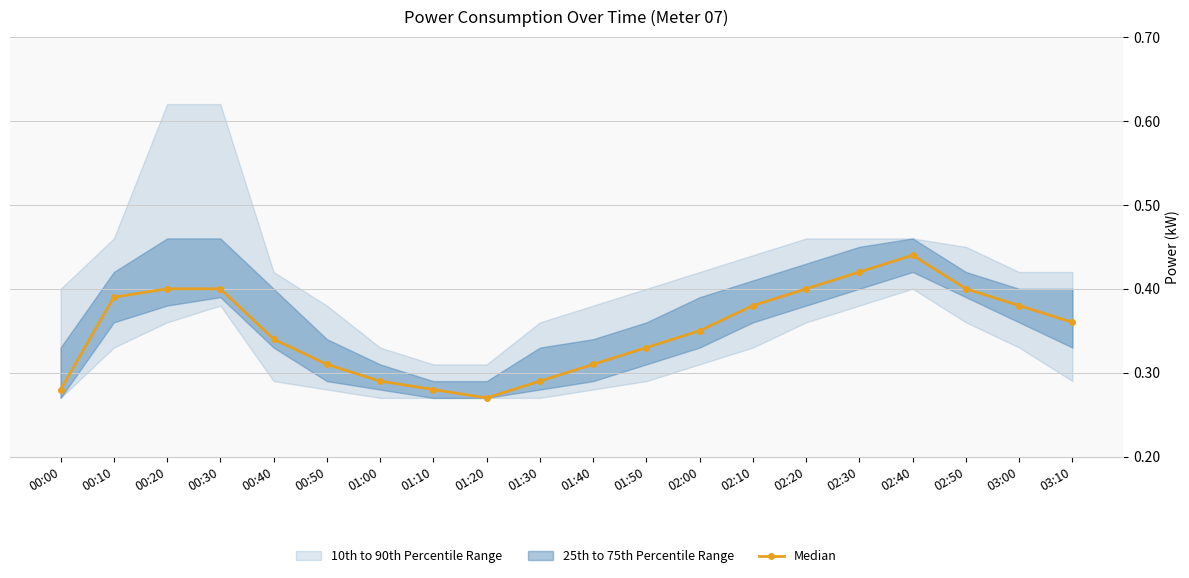

Read the value at 03:00.

0.4